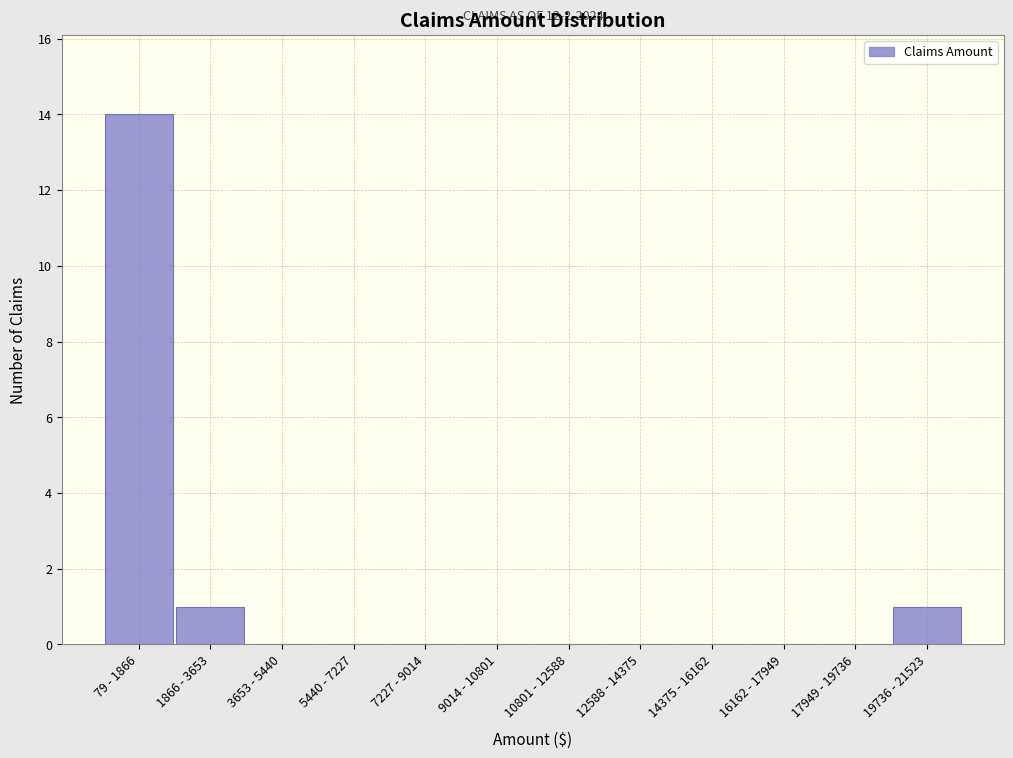

Reading left to right, what are all the values shown in this chart?

79 - 1866=14	1866 - 3653=1	3653 - 5440=0	5440 - 7227=0	7227 - 9014=0	9014 - 10801=0	10801 - 12588=0	12588 - 14375=0	14375 - 16162=0	16162 - 17949=0	17949 - 19736=0	19736 - 21523=1